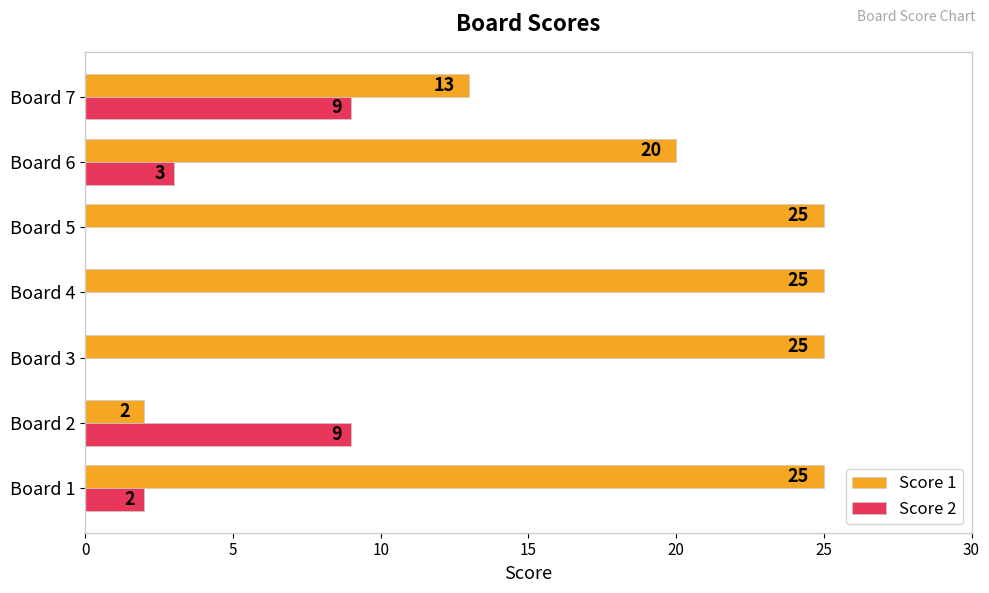

Which series changed the most between Board 6 and Board 7?

Score 1